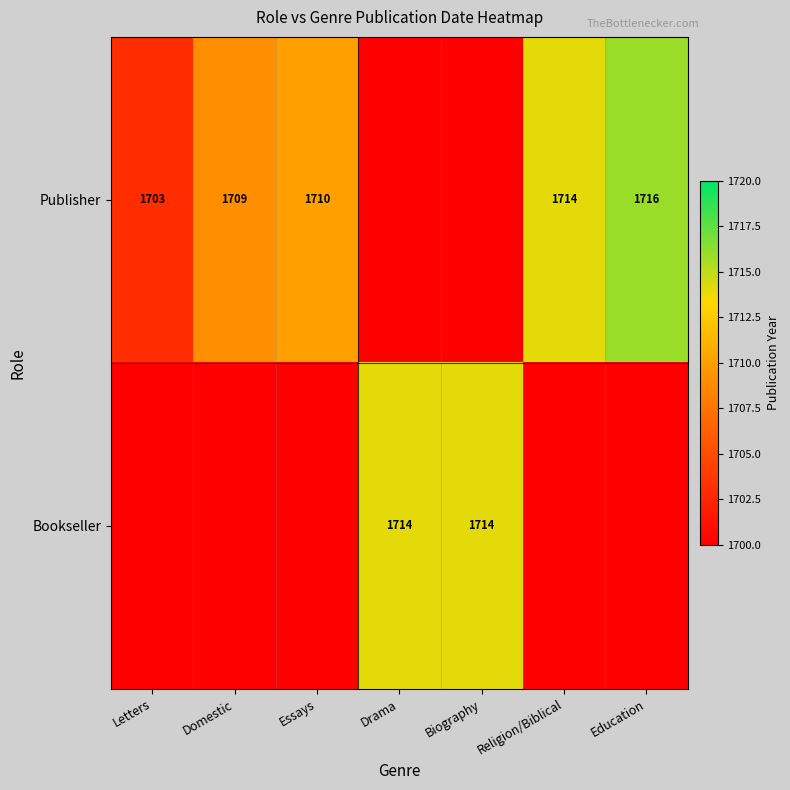

The value of Bookseller at Drama is 548. True or false?

False